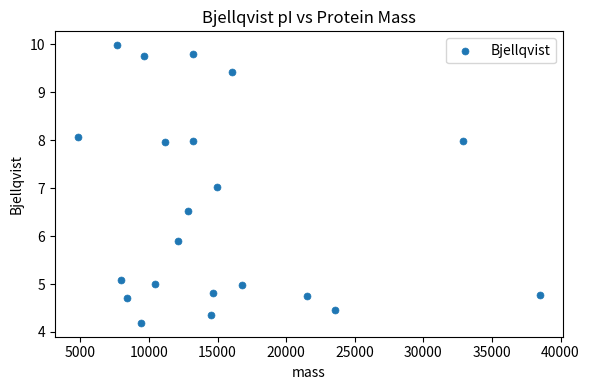

What is the range of X values (max minus min)?

33661.1